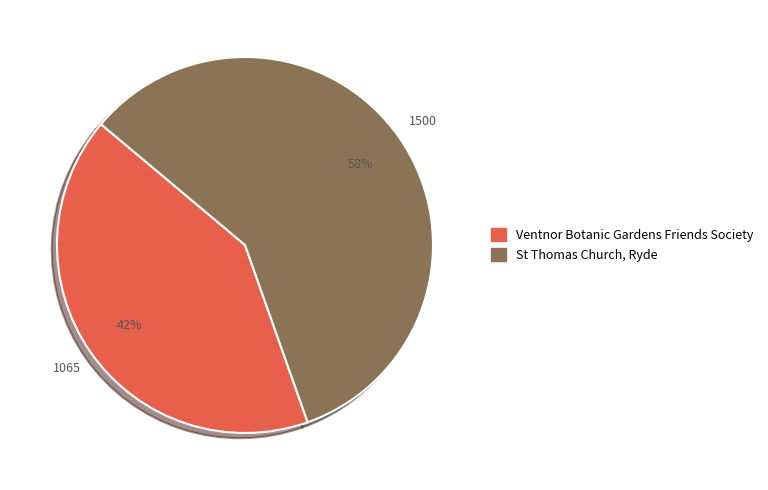

Which category accounts for the majority?

St Thomas Church, Ryde